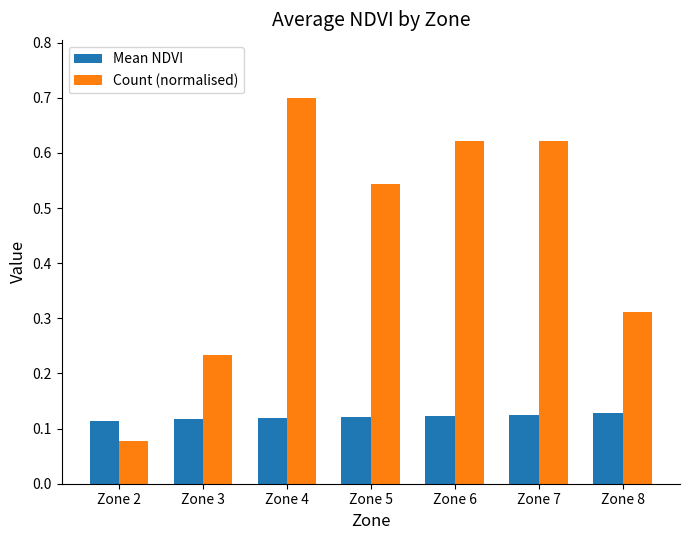

Is the value of Count (normalised) at Zone 7 greater than the value of Mean NDVI at Zone 8?

Yes